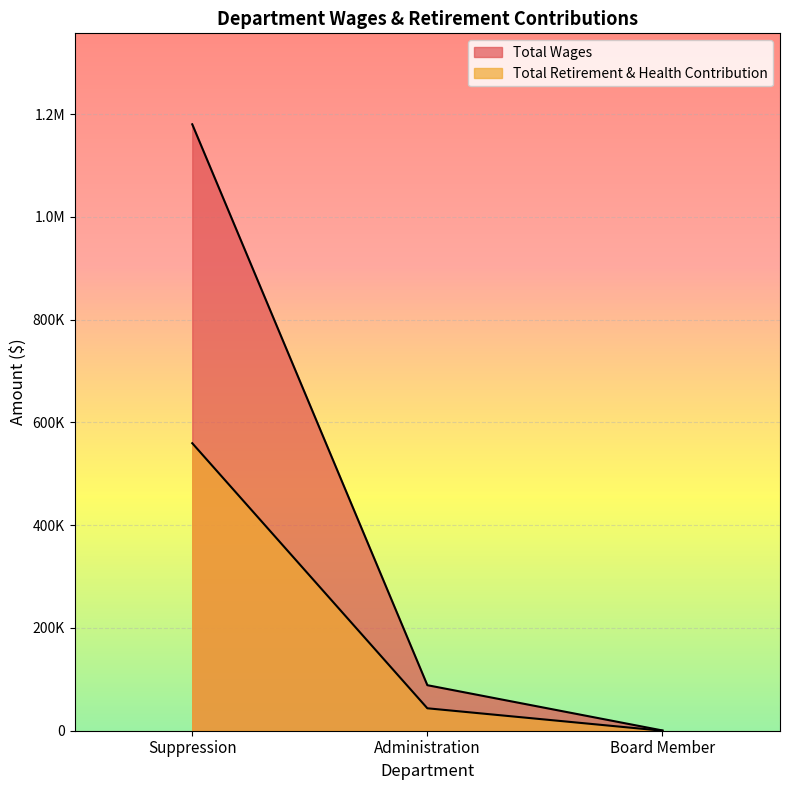

At which category does the chart reach its minimum across all series?

Board Member